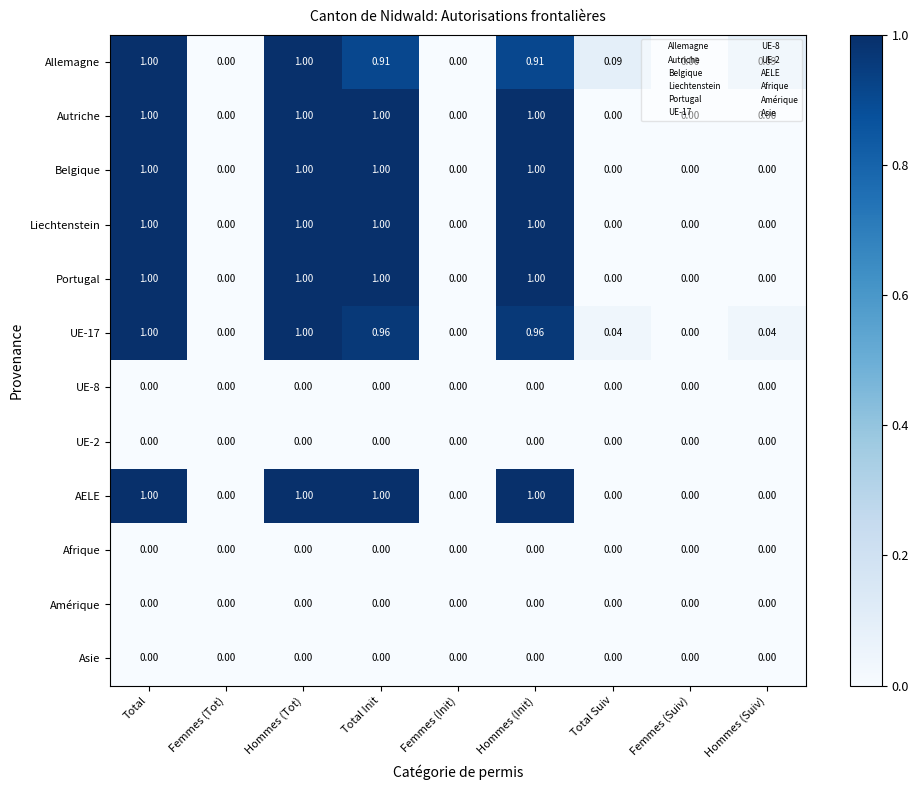

Is the value of AELE at Total greater than the value of Amérique at Femmes (Init)?

Yes